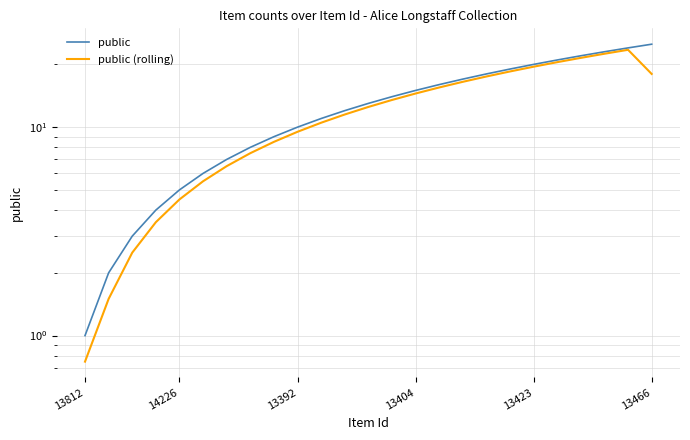

Where is public (rolling) nearest to the value 12?

11